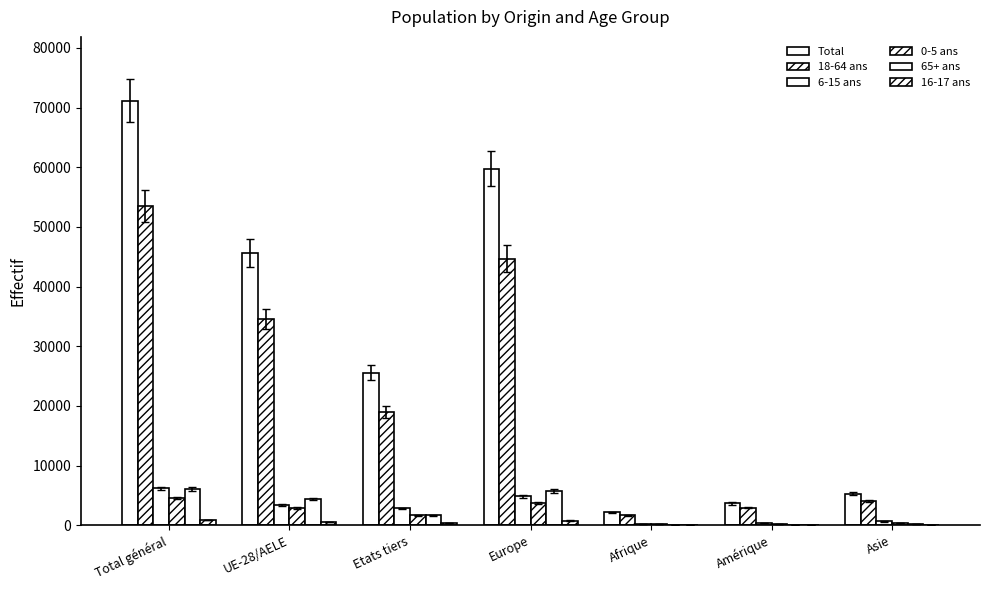

What is the label of the 4th bar from the left?

Europe